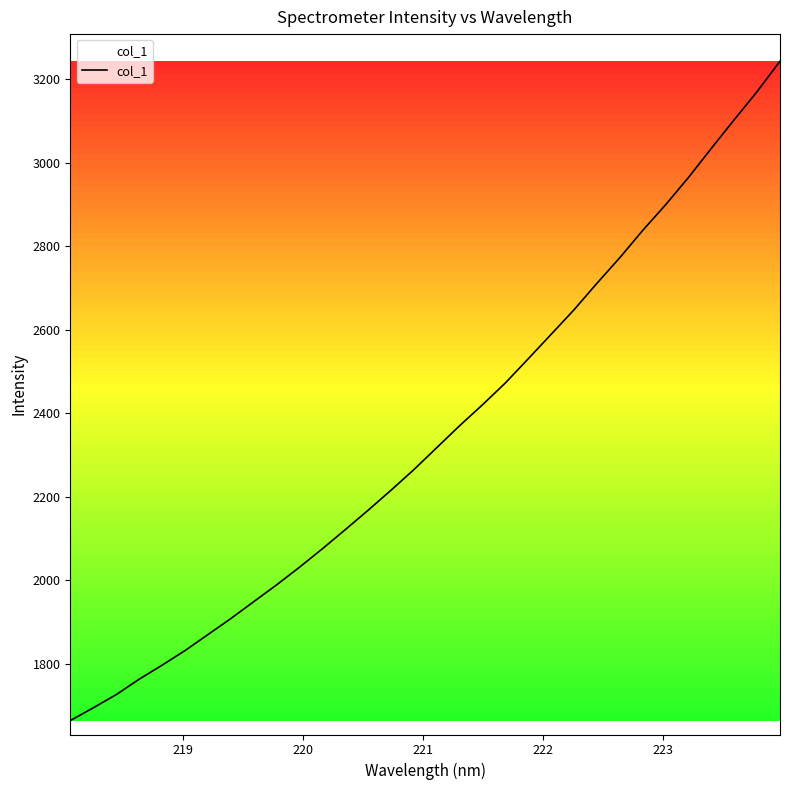

What is the smallest value displayed?

1664.7